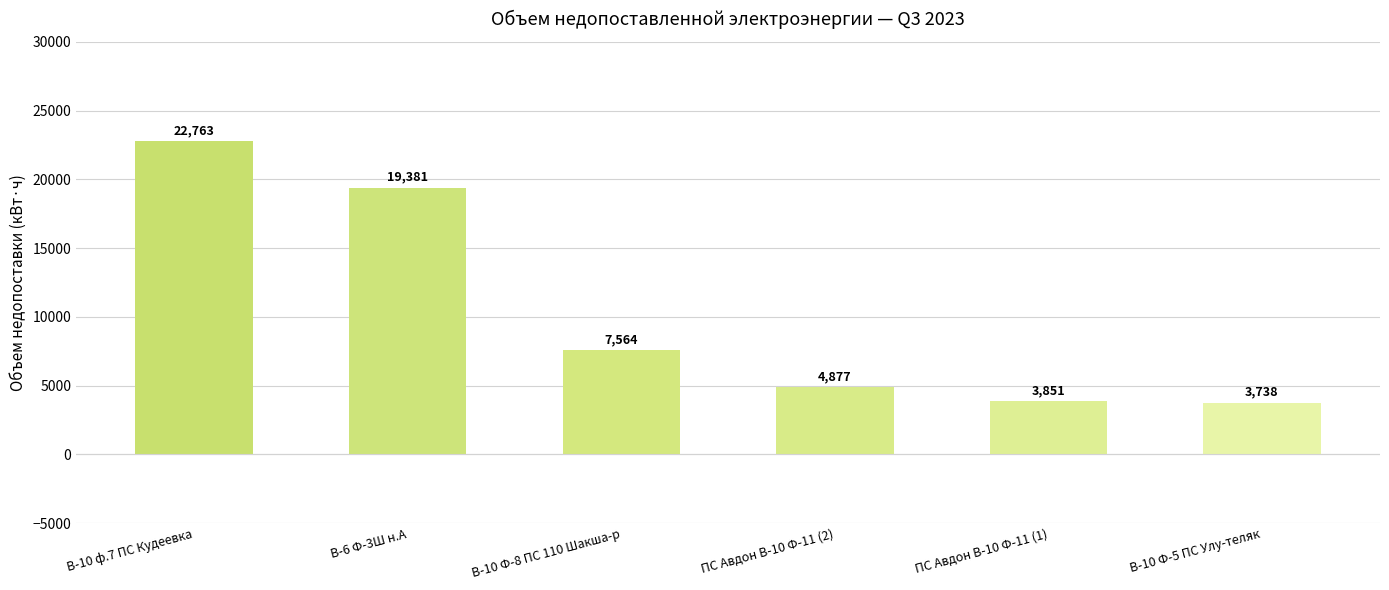

Which has a higher value, В-6 Ф-3Ш н.А or ПС Авдон В-10 Ф-11 (2)?

В-6 Ф-3Ш н.А